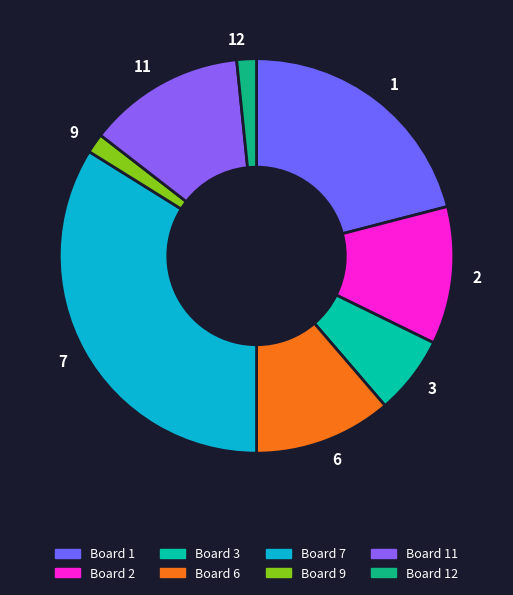

Which has a higher value, 11 or 12?

11